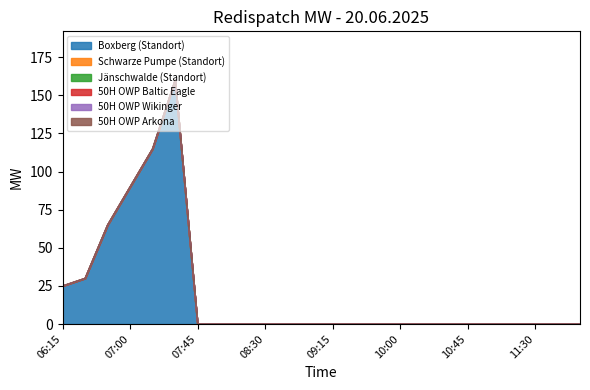

What position from the right is 11:30?

3